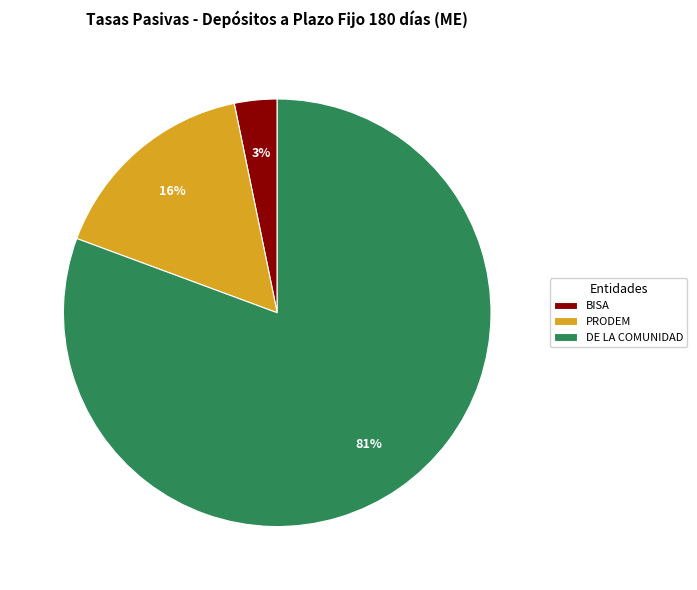

The PRODEM slice represents 16% of the pie. True or false?

True